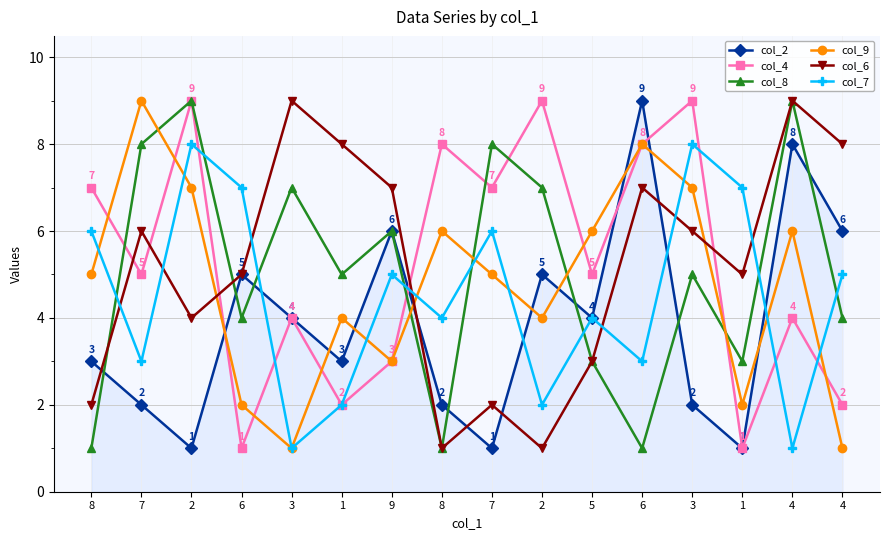

What is the average value of the col_8 series?

5